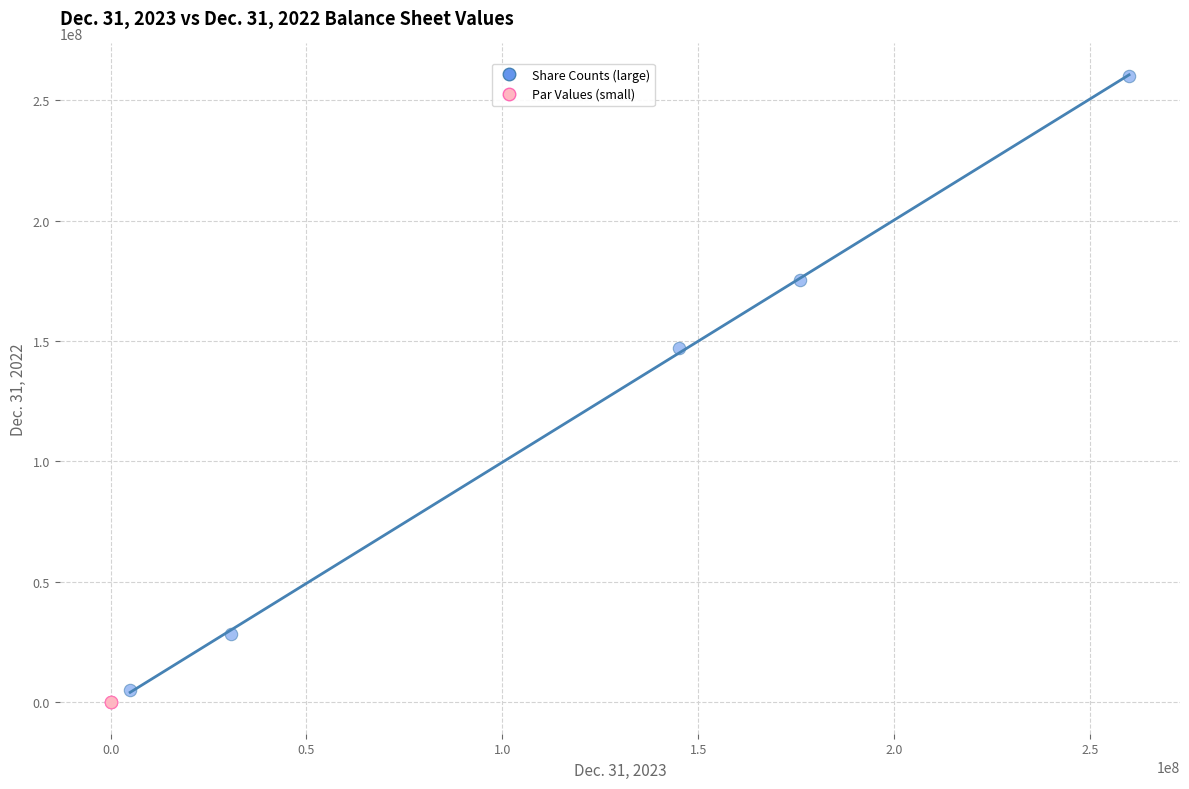

Which series reaches the maximum Y coordinate?

Share Counts (large)